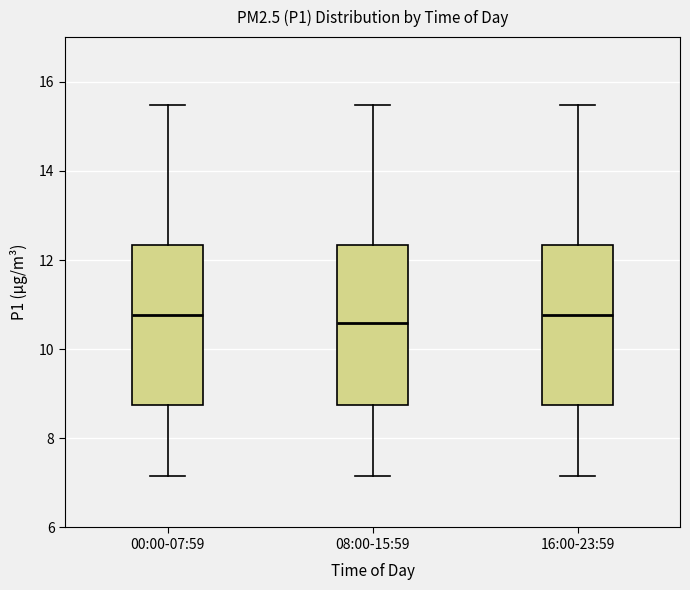

Reading left to right, transcribe this box plot: for each box, give where its median line is, the range the box spans, and where its two whiskers end, as read against the y-axis. The values are not printed on the chart, so give them approximately, as read against the axis.

00:00-07:59: median 10.8, box 8.8 to 12.4, whiskers 7.2 to 15.4
08:00-15:59: median 10.6, box 8.8 to 12.4, whiskers 7.2 to 15.4
16:00-23:59: median 10.8, box 8.8 to 12.4, whiskers 7.2 to 15.4